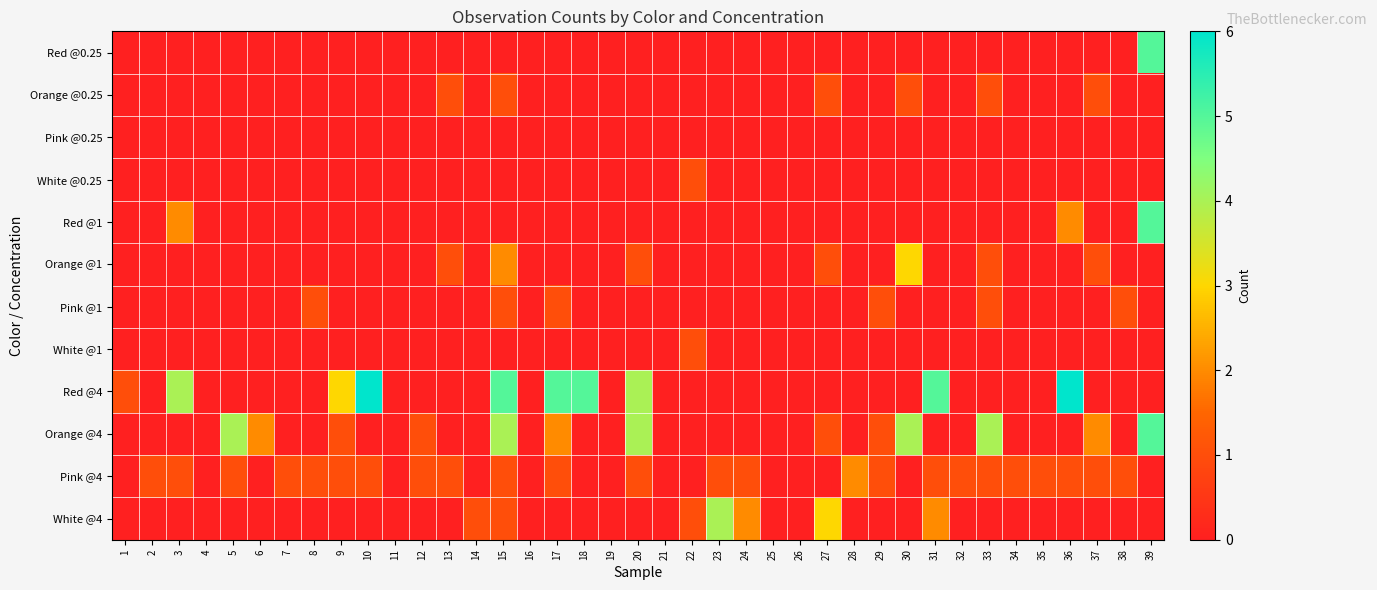

Reading left to right, transcribe all the data shown in this chart.

Red @0.25: 1=0	2=0	3=0	4=0	5=0	6=0	7=0	8=0	9=0	10=0	11=0	12=0	13=0	14=0	15=0	16=0	17=0	18=0	19=0	20=0	21=0	22=0	23=0	24=0	25=0	26=0	27=0	28=0	29=0	30=0	31=0	32=0	33=0	34=0	35=0	36=0	37=0	38=0	39=5
Orange @0.25: 1=0	2=0	3=0	4=0	5=0	6=0	7=0	8=0	9=0	10=0	11=0	12=0	13=1	14=0	15=1	16=0	17=0	18=0	19=0	20=0	21=0	22=0	23=0	24=0	25=0	26=0	27=1	28=0	29=0	30=1	31=0	32=0	33=1	34=0	35=0	36=0	37=1	38=0	39=0
Pink @0.25: 1=0	2=0	3=0	4=0	5=0	6=0	7=0	8=0	9=0	10=0	11=0	12=0	13=0	14=0	15=0	16=0	17=0	18=0	19=0	20=0	21=0	22=0	23=0	24=0	25=0	26=0	27=0	28=0	29=0	30=0	31=0	32=0	33=0	34=0	35=0	36=0	37=0	38=0	39=0
White @0.25: 1=0	2=0	3=0	4=0	5=0	6=0	7=0	8=0	9=0	10=0	11=0	12=0	13=0	14=0	15=0	16=0	17=0	18=0	19=0	20=0	21=0	22=1	23=0	24=0	25=0	26=0	27=0	28=0	29=0	30=0	31=0	32=0	33=0	34=0	35=0	36=0	37=0	38=0	39=0
Red @1: 1=0	2=0	3=2	4=0	5=0	6=0	7=0	8=0	9=0	10=0	11=0	12=0	13=0	14=0	15=0	16=0	17=0	18=0	19=0	20=0	21=0	22=0	23=0	24=0	25=0	26=0	27=0	28=0	29=0	30=0	31=0	32=0	33=0	34=0	35=0	36=2	37=0	38=0	39=5
Orange @1: 1=0	2=0	3=0	4=0	5=0	6=0	7=0	8=0	9=0	10=0	11=0	12=0	13=1	14=0	15=2	16=0	17=0	18=0	19=0	20=1	21=0	22=0	23=0	24=0	25=0	26=0	27=1	28=0	29=0	30=3	31=0	32=0	33=1	34=0	35=0	36=0	37=1	38=0	39=0
Pink @1: 1=0	2=0	3=0	4=0	5=0	6=0	7=0	8=1	9=0	10=0	11=0	12=0	13=0	14=0	15=1	16=0	17=1	18=0	19=0	20=0	21=0	22=0	23=0	24=0	25=0	26=0	27=0	28=0	29=1	30=0	31=0	32=0	33=1	34=0	35=0	36=0	37=0	38=1	39=0
White @1: 1=0	2=0	3=0	4=0	5=0	6=0	7=0	8=0	9=0	10=0	11=0	12=0	13=0	14=0	15=0	16=0	17=0	18=0	19=0	20=0	21=0	22=1	23=0	24=0	25=0	26=0	27=0	28=0	29=0	30=0	31=0	32=0	33=0	34=0	35=0	36=0	37=0	38=0	39=0
Red @4: 1=1	2=0	3=4	4=0	5=0	6=0	7=0	8=0	9=3	10=6	11=0	12=0	13=0	14=0	15=5	16=0	17=5	18=5	19=0	20=4	21=0	22=0	23=0	24=0	25=0	26=0	27=0	28=0	29=0	30=0	31=5	32=0	33=0	34=0	35=0	36=6	37=0	38=0	39=0
Orange @4: 1=0	2=0	3=0	4=0	5=4	6=2	7=0	8=0	9=1	10=0	11=0	12=1	13=0	14=0	15=4	16=0	17=2	18=0	19=0	20=4	21=0	22=0	23=0	24=0	25=0	26=0	27=1	28=0	29=1	30=4	31=0	32=0	33=4	34=0	35=0	36=0	37=2	38=0	39=5
Pink @4: 1=0	2=1	3=1	4=0	5=1	6=0	7=1	8=1	9=1	10=1	11=0	12=1	13=1	14=0	15=1	16=0	17=1	18=0	19=0	20=1	21=0	22=0	23=1	24=1	25=0	26=0	27=0	28=2	29=1	30=0	31=1	32=1	33=1	34=1	35=1	36=1	37=1	38=1	39=0
White @4: 1=0	2=0	3=0	4=0	5=0	6=0	7=0	8=0	9=0	10=0	11=0	12=0	13=0	14=1	15=1	16=0	17=0	18=0	19=0	20=0	21=0	22=1	23=4	24=2	25=0	26=0	27=3	28=0	29=0	30=0	31=2	32=0	33=0	34=0	35=0	36=0	37=0	38=0	39=0